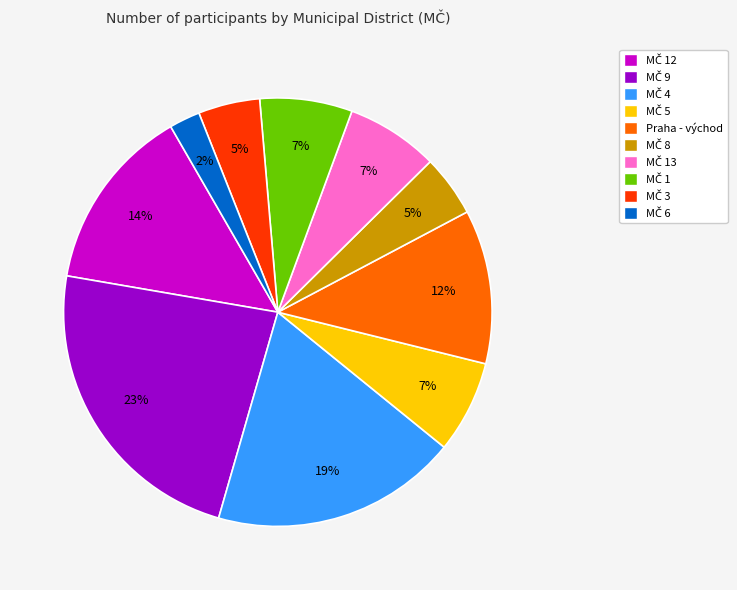

How many segments does this pie chart have?

10